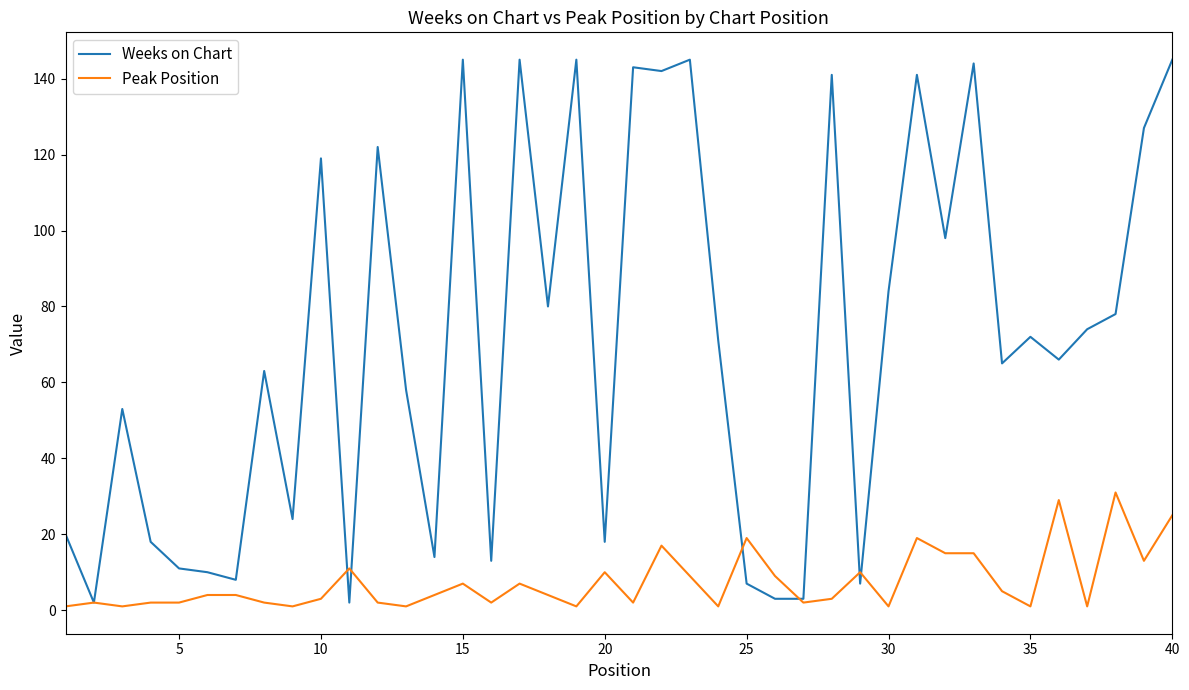

What is the maximum value for Peak Position?

31